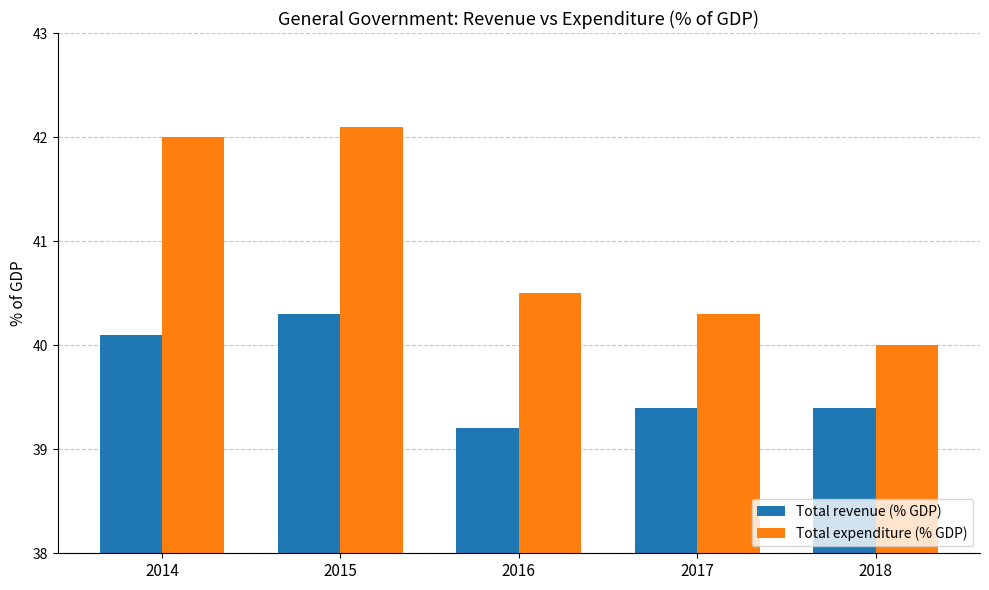

Which label corresponds to the largest value in the chart?

2015